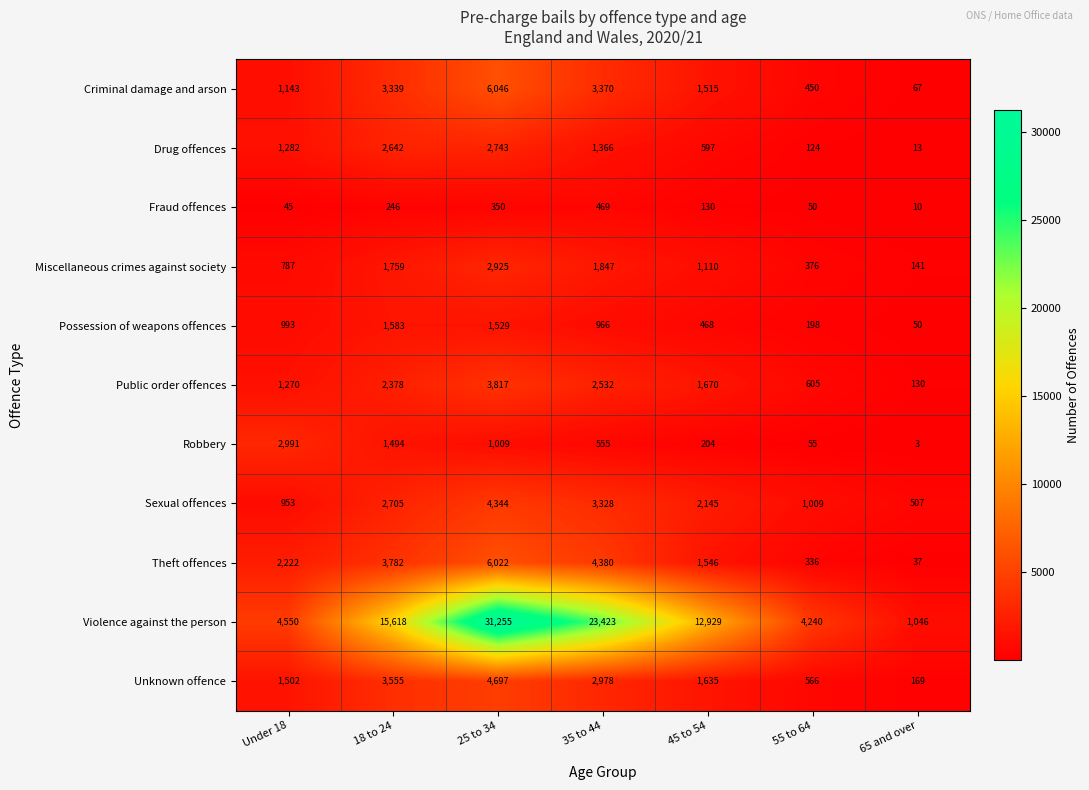

What is the sum of all Criminal damage and arson values?

15930